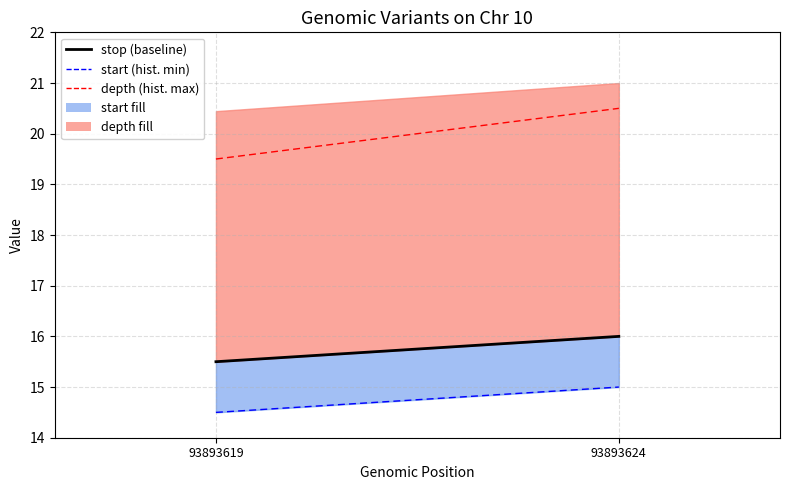

What is the value of the variant ID point at the 1st from the left?

14.5